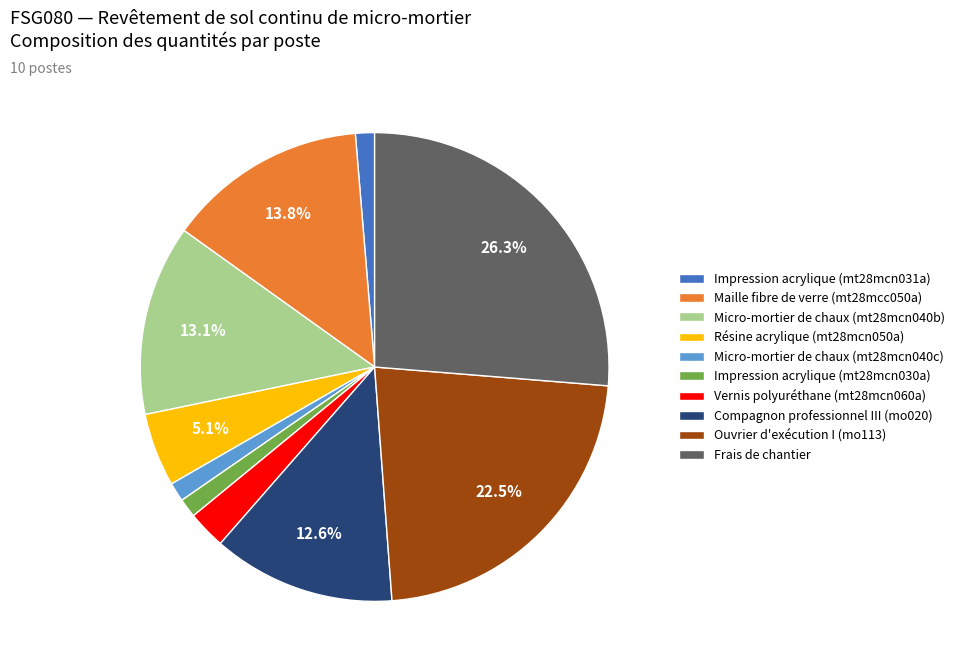

Which category has the biggest portion of the pie?

Frais de chantier